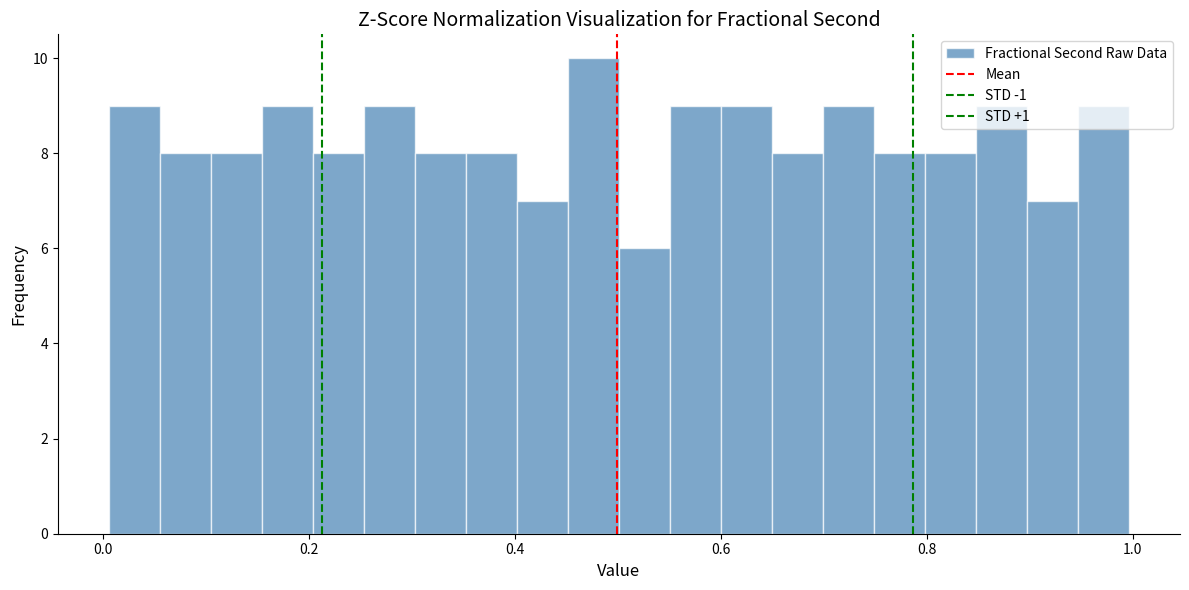

Around what value on the x-axis is the tallest bar? Give the approximate position of its centre, as read against the axis.

0.48